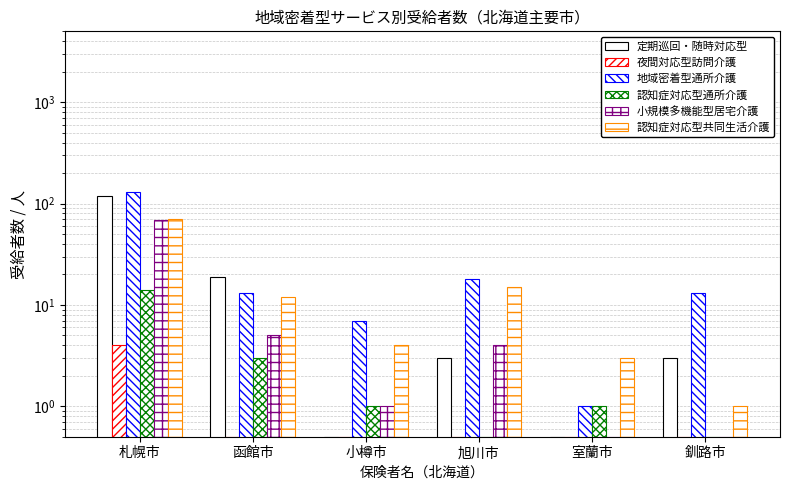

What is the average value of the 認知症対応型共同生活介護 series?

17.7